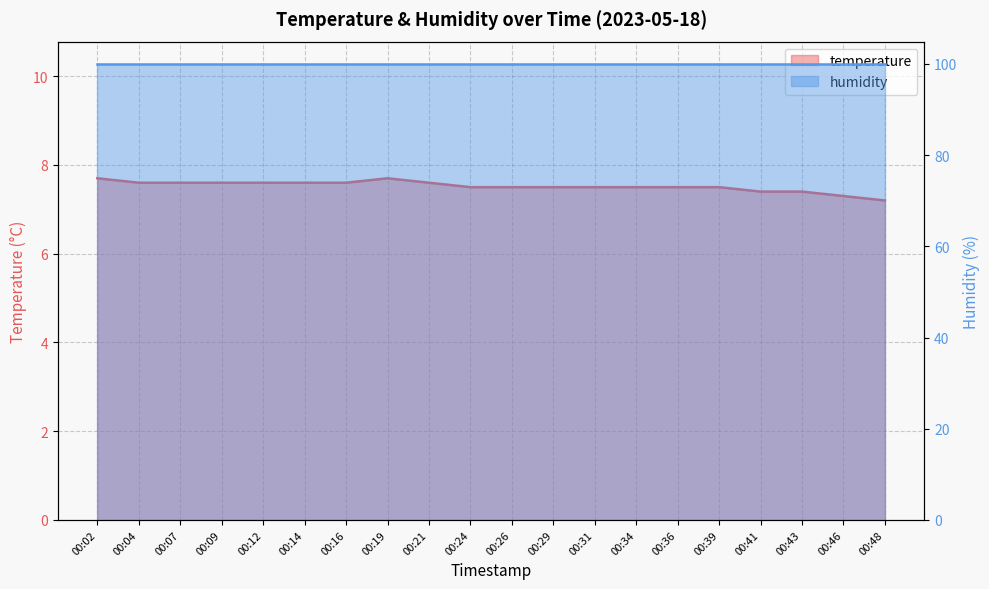

List the labels in order of value, largest first.

00:02, 00:19, 00:04, 00:07, 00:09, 00:12, 00:14, 00:16, 00:21, 00:24, 00:26, 00:29, 00:31, 00:34, 00:36, 00:39, 00:41, 00:43, 00:46, 00:48